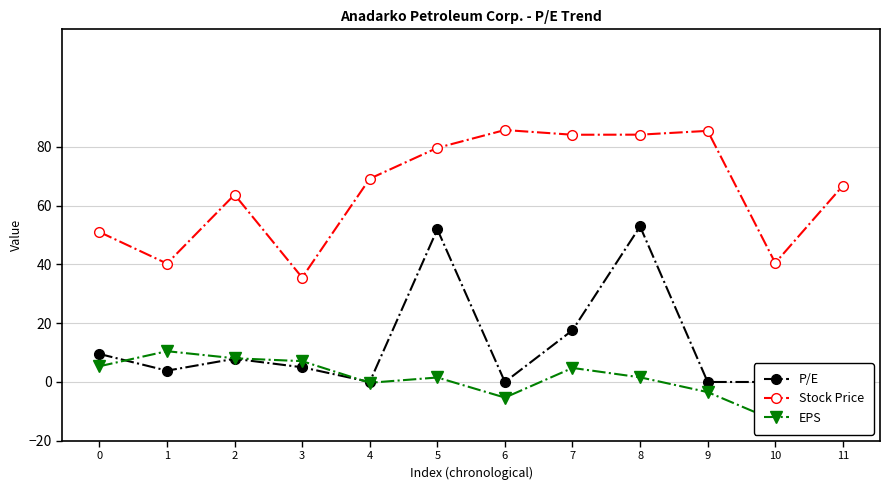

Is the value of EPS at 2 greater than the value of P/E at 5?

No